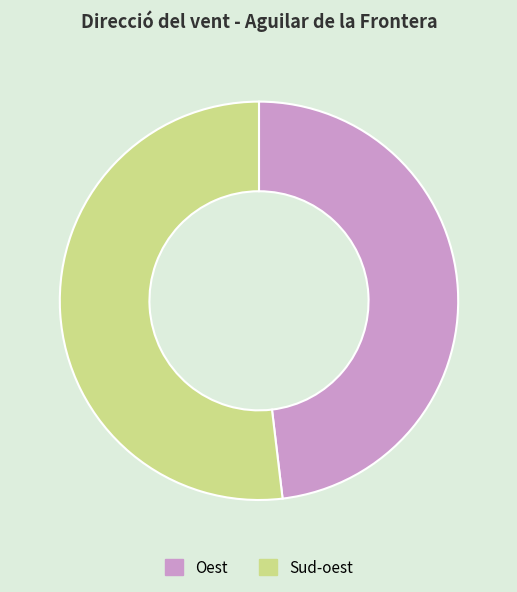

Which category has the smallest portion of the pie?

Oest